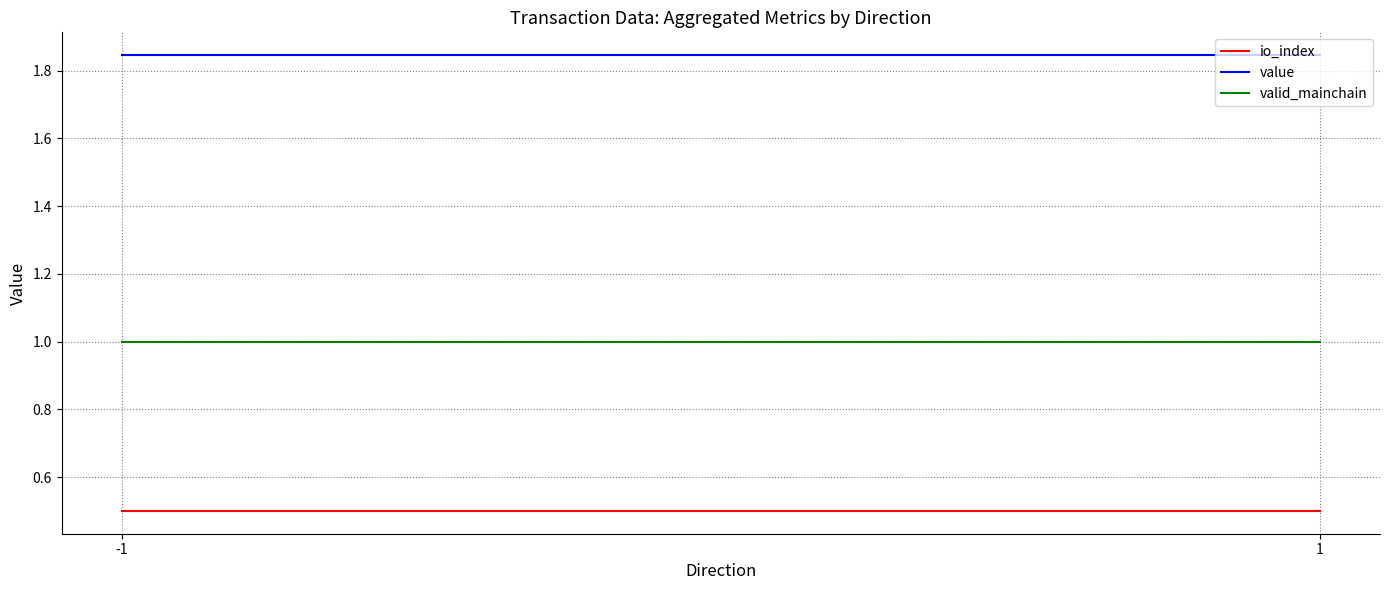

At which category is the sum across all series the highest?

-1